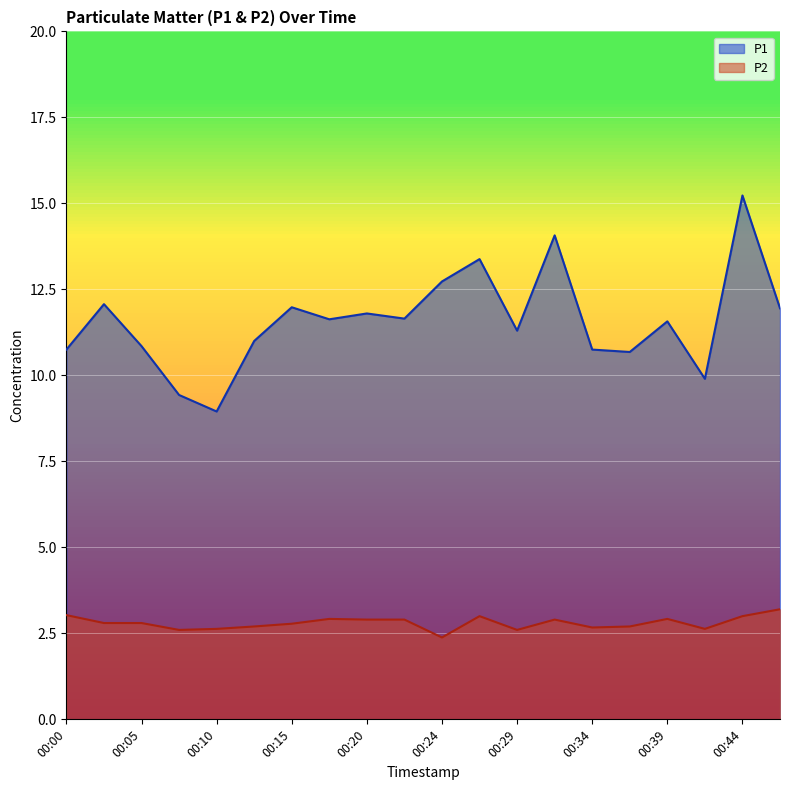

List the series in order of their overall mean, lowest first.

P2, P1